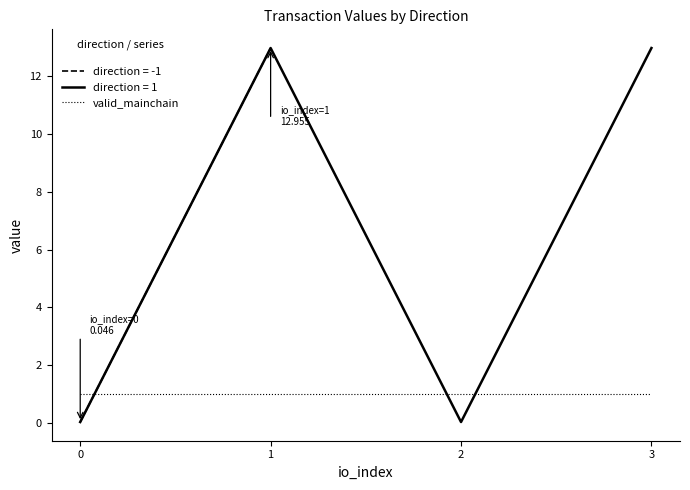

Is it true that direction = 1 equals 0.0 at 2?

True